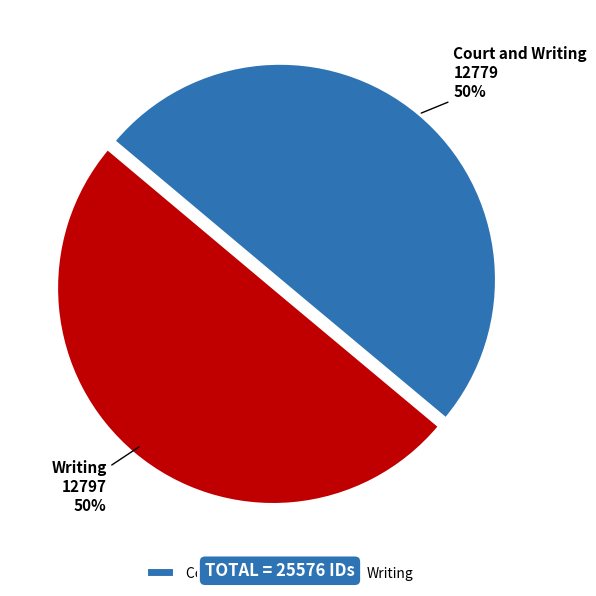

To the nearest percent, what is the combined percentage of Court and Writing and Writing?

100%